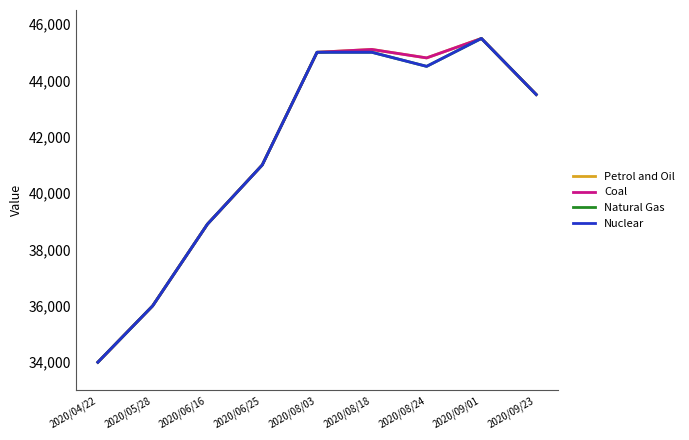

The Natural Gas series shows 10377 at 2020/08/24. True or false?

False